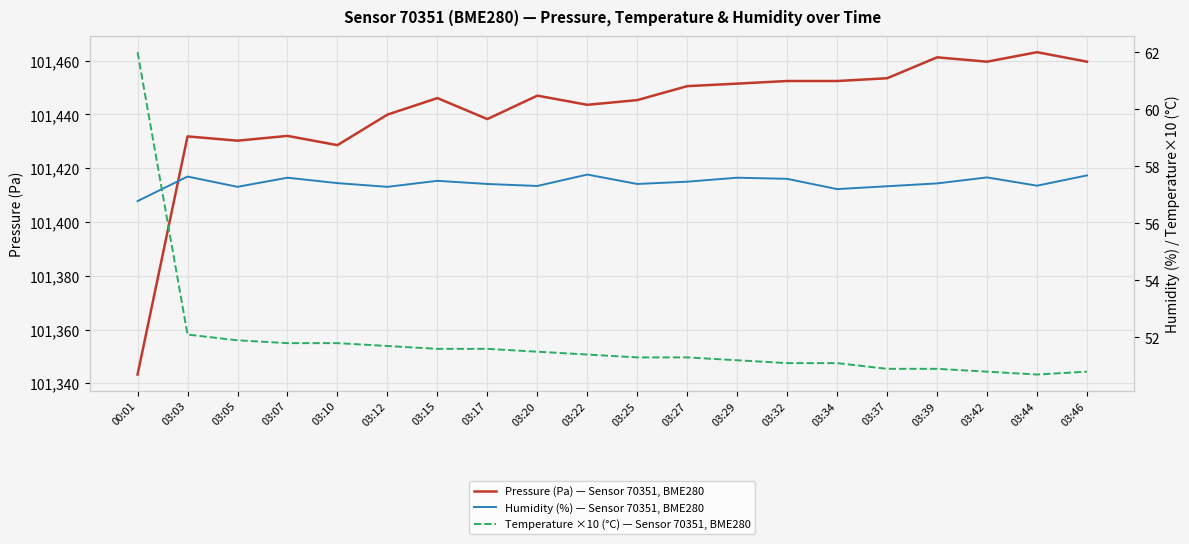

What are all the series names shown in the legend?

Pressure (Pa) — Sensor 70351, BME280, Humidity (%) — Sensor 70351, BME280, Temperature ×10 (°C) — Sensor 70351, BME280